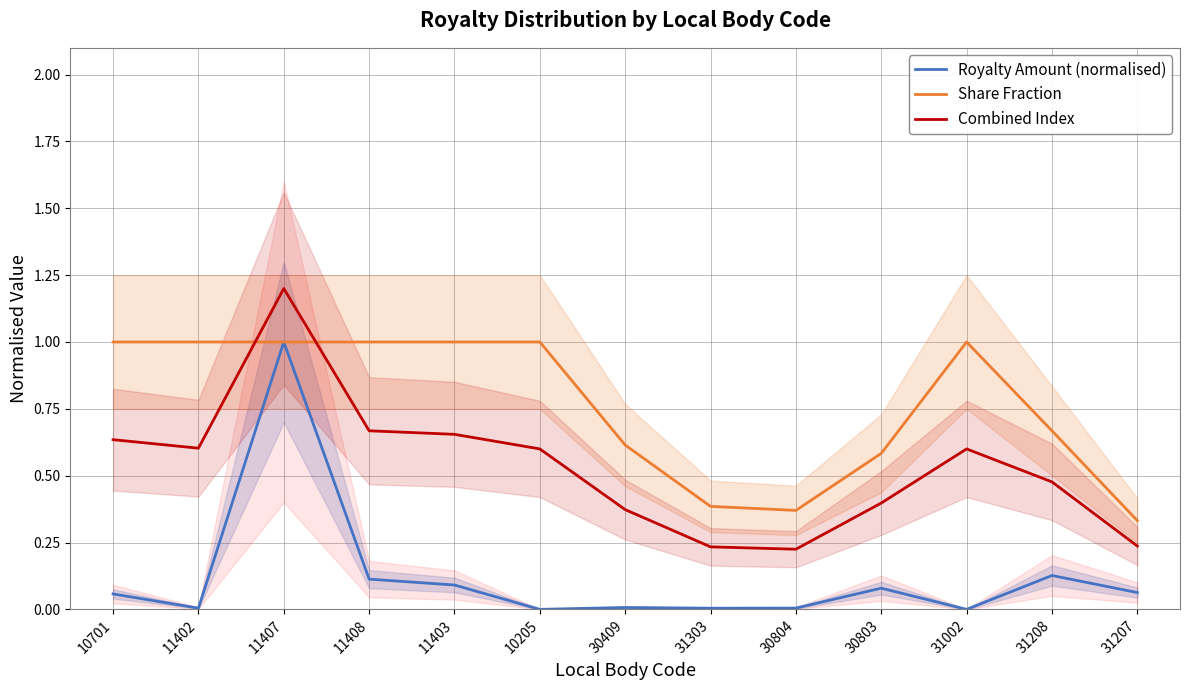

What is the maximum value for Share Fraction?

1.0